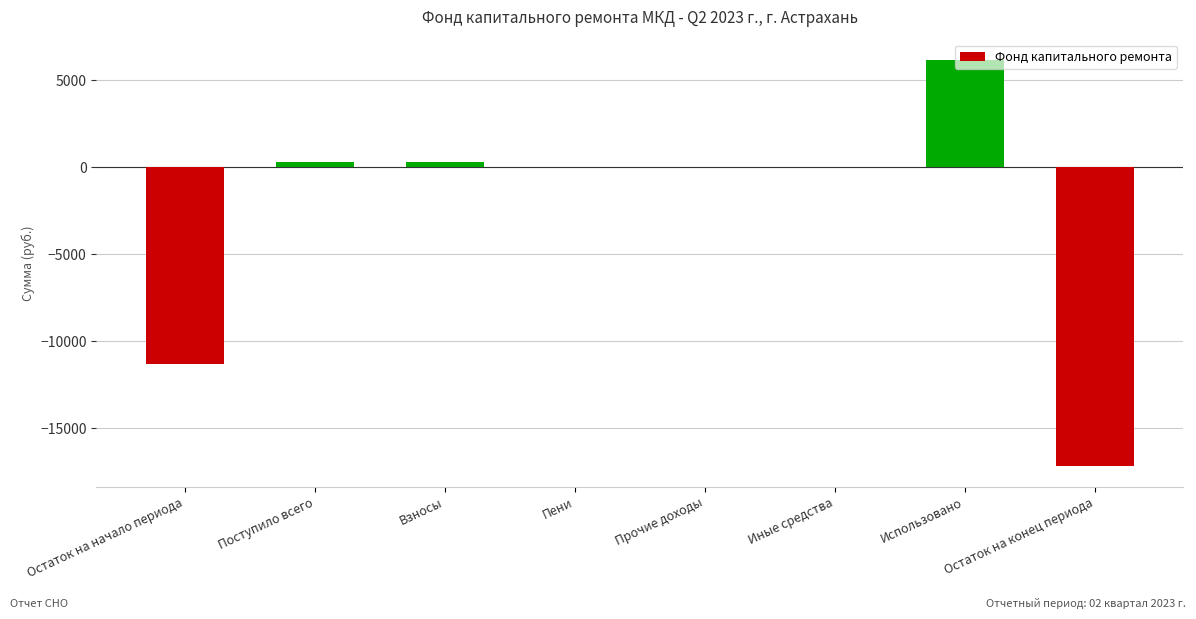

What is the sum of the values at Иные средства and Использовано?

6155.9